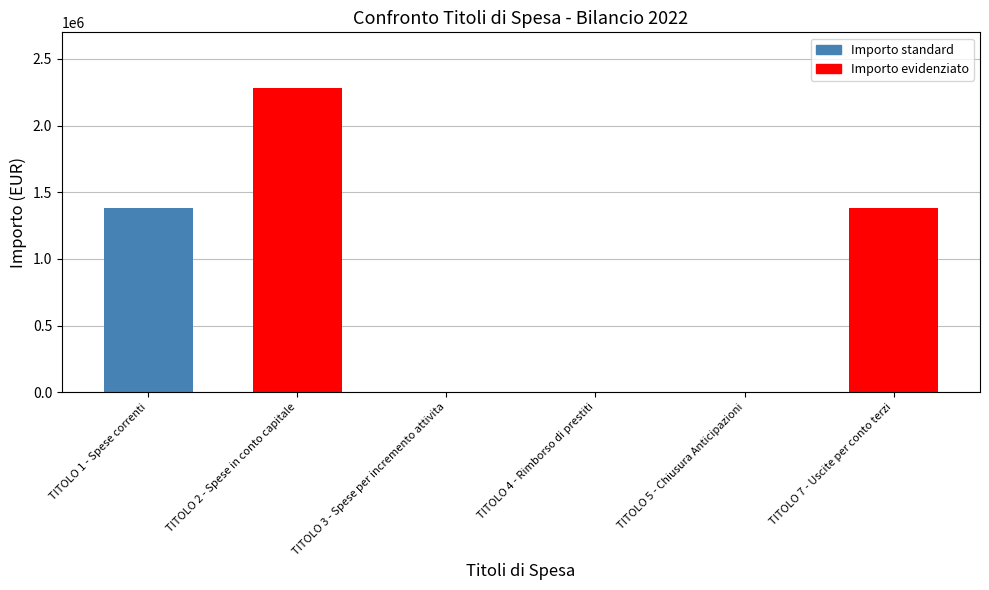

Count the number of data series in this chart.

1